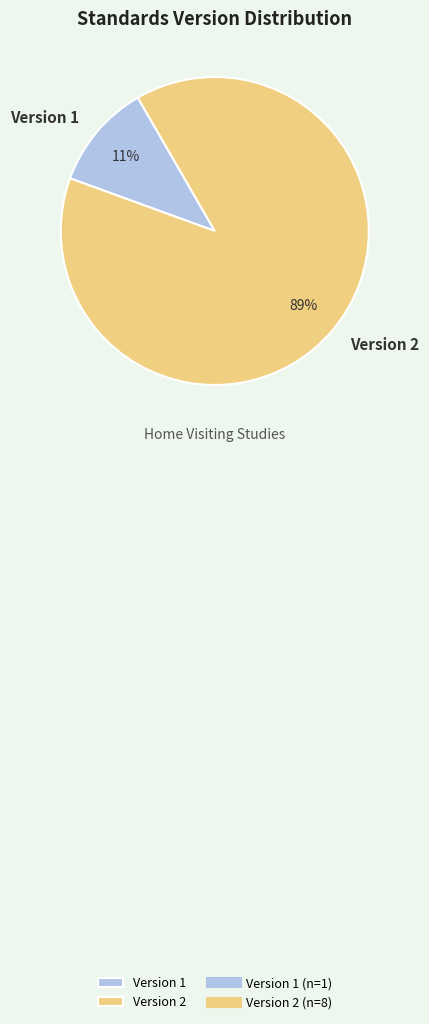

Does Version 1 account for over 50% of the chart?

No